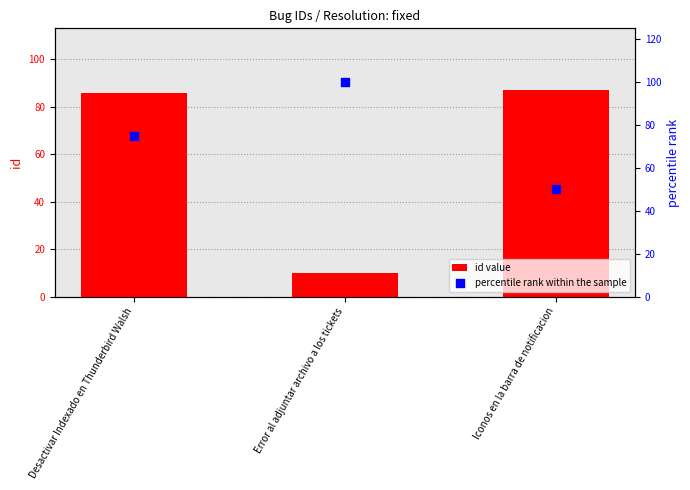

At which category is the sum across all series the highest?

Desactivar Indexado en Thunderbird Walsh